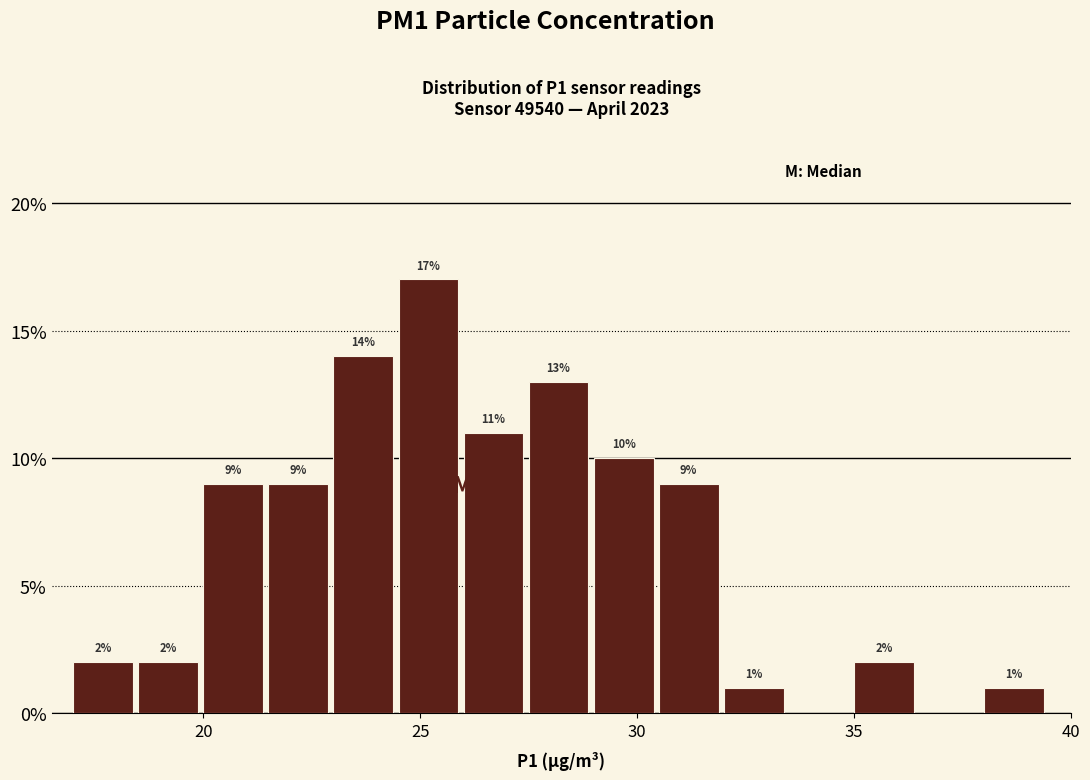

Read against the x-axis, roughly where is the centre of the tallest bar?

25.0